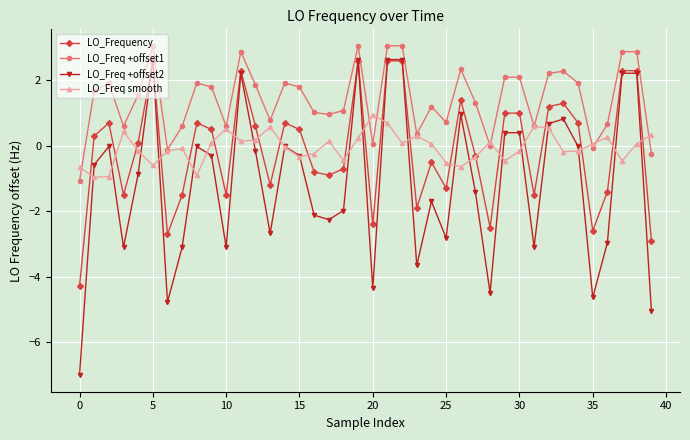

Which series has the largest range (max minus min)?

LO_Freq +offset2